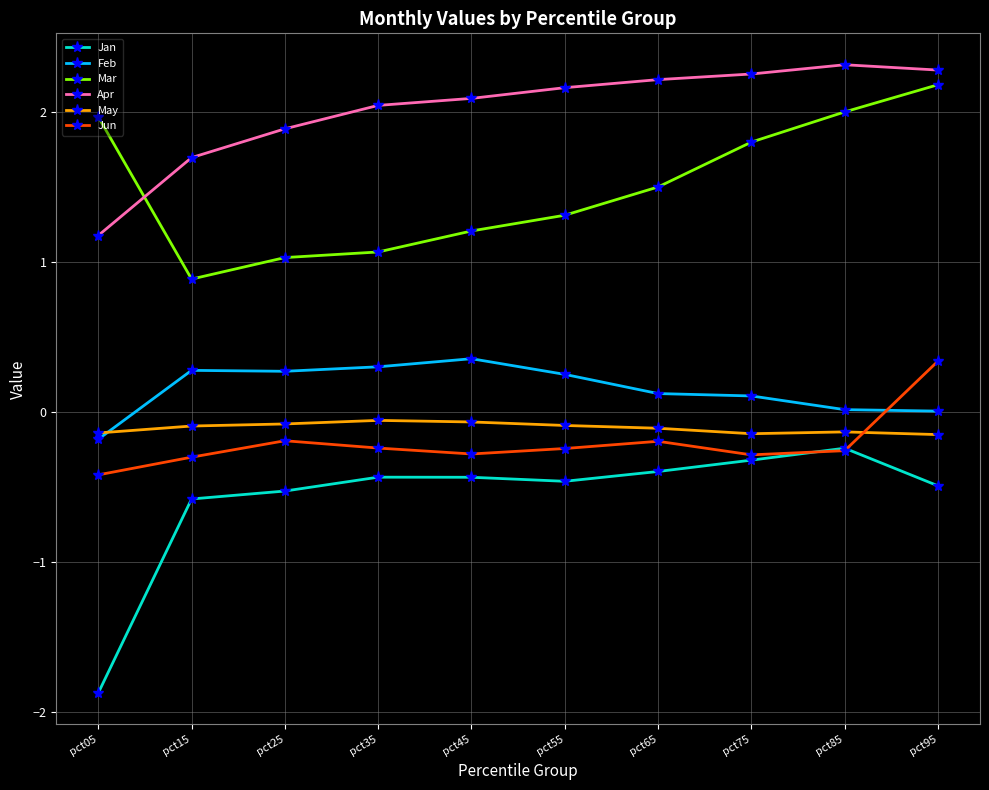

At how many categories does at least one series exceed 0?

10